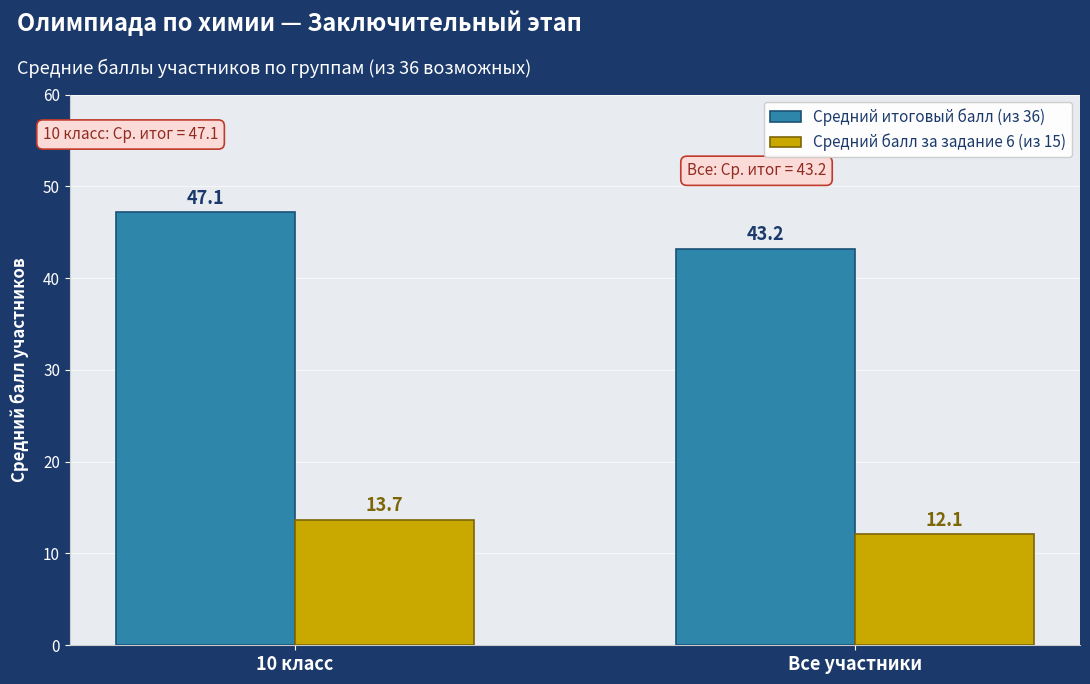

What is the approximate value of Средний балл за задание 6 (из 15) at Все участники?

12.1